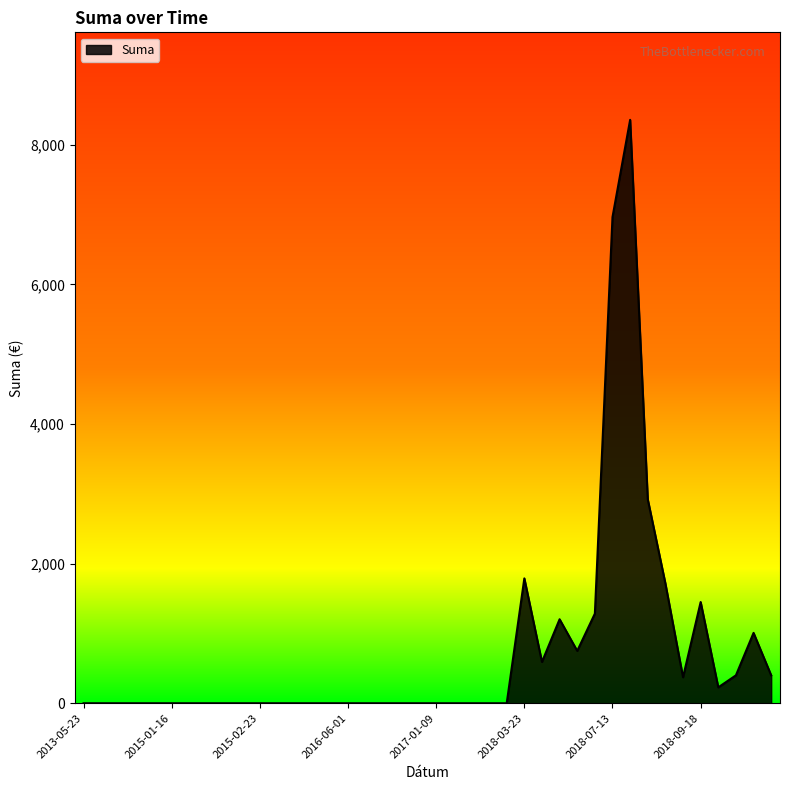

What is the difference between the maximum and minimum values?

8356.8